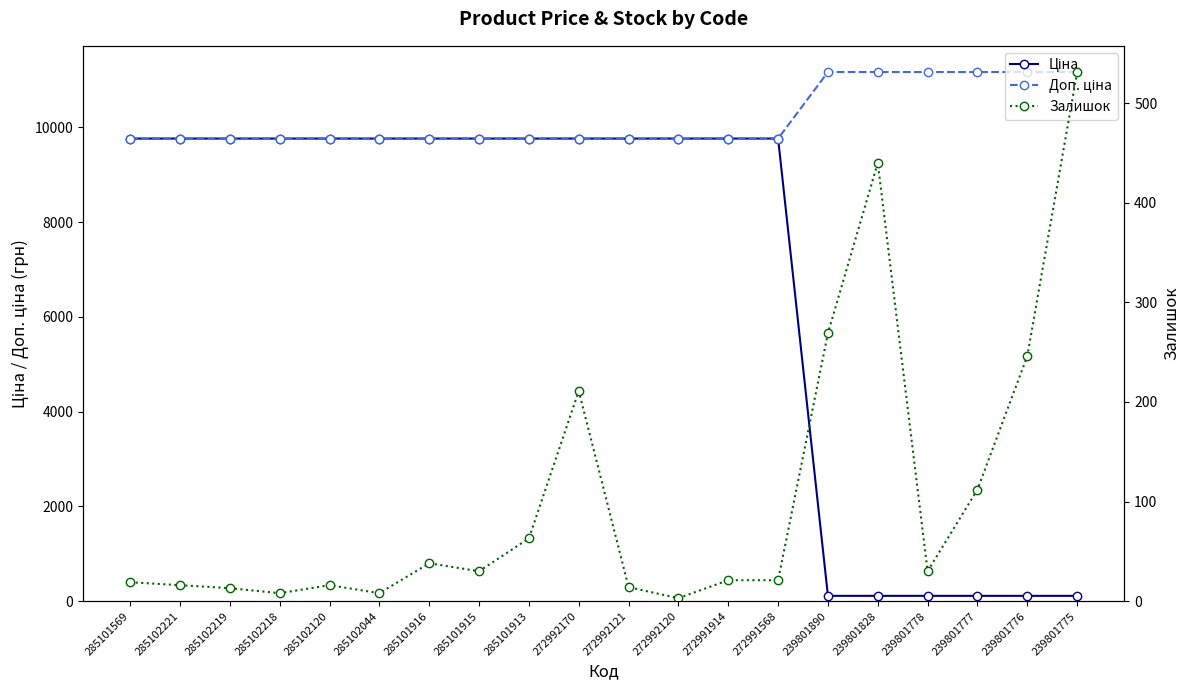

True or false: Доп. ціна and Залишок intersect in this chart.

False